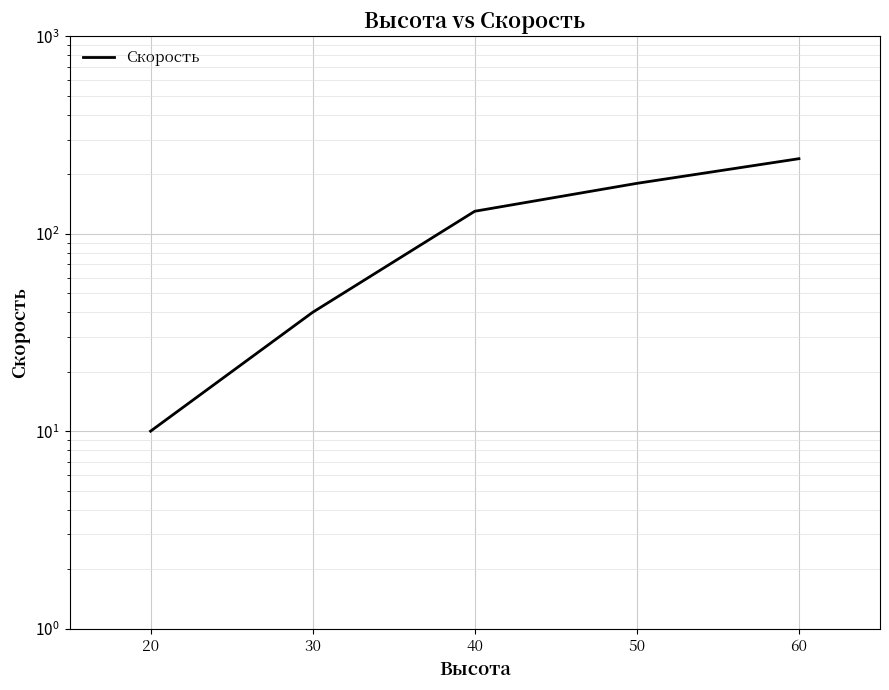

Reading right to left, transcribe all the data shown in this chart.

60=240	50=180	40=130	30=40	20=10